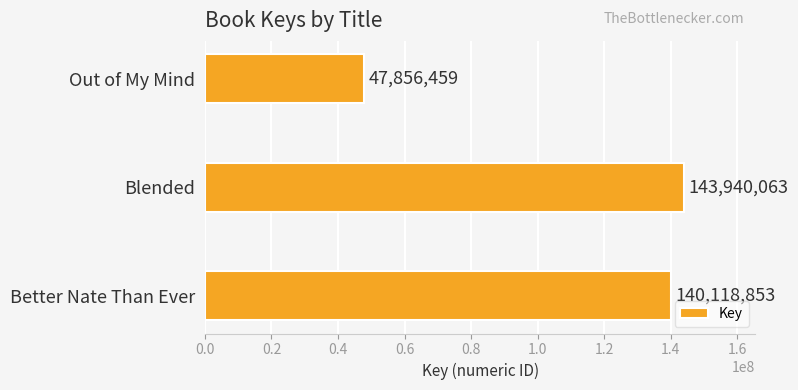

List the labels in order of value, smallest first.

Out of My Mind, Better Nate Than Ever, Blended